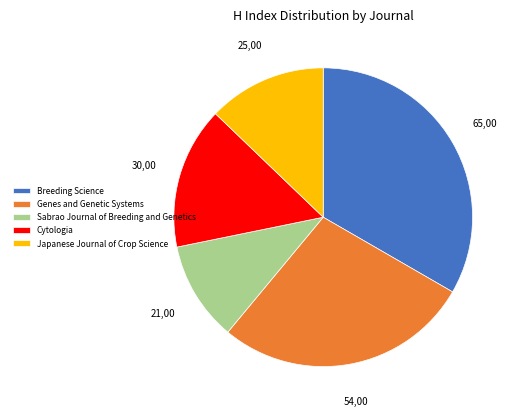

The Genes and Genetic Systems slice represents 28% of the pie. True or false?

True